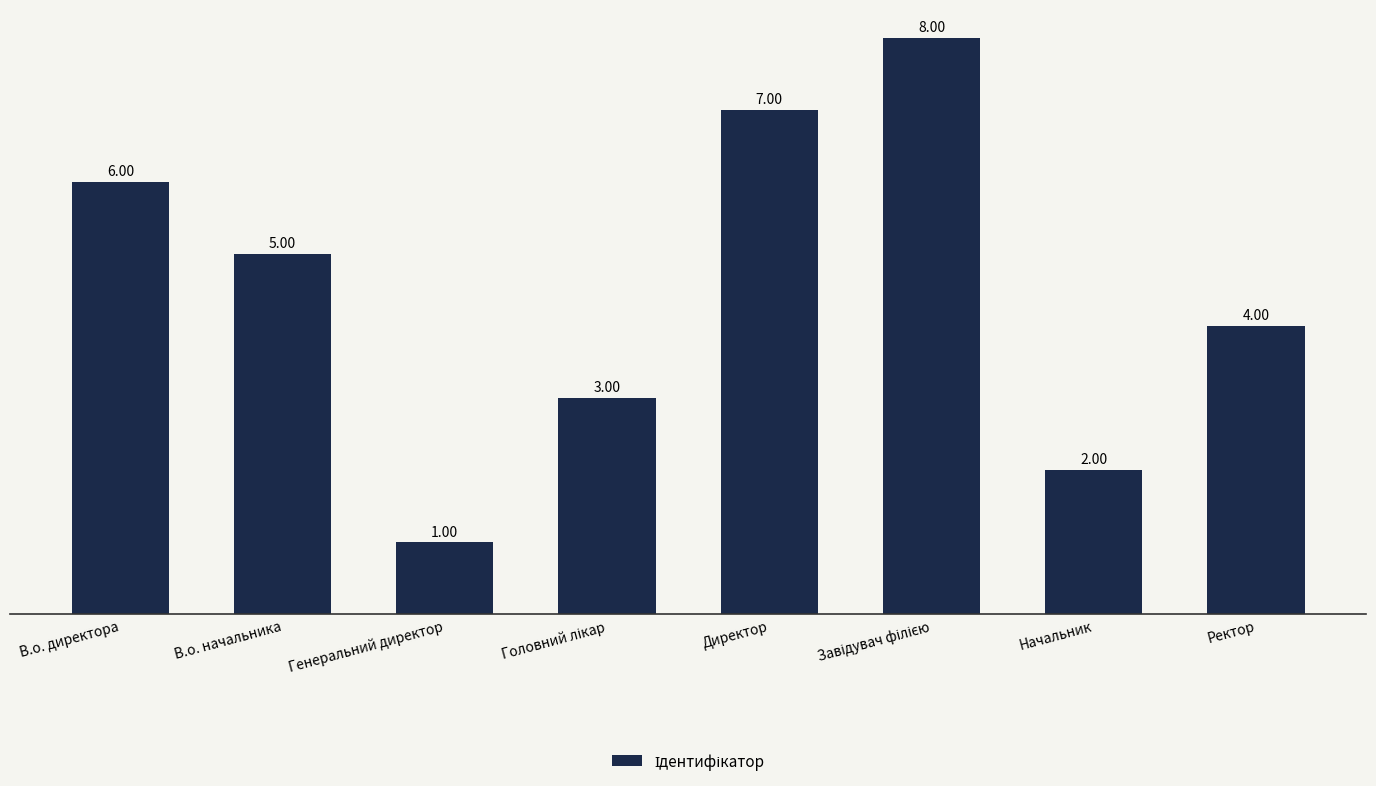

What is the label of the 6th bar from the right?

Генеральний директор